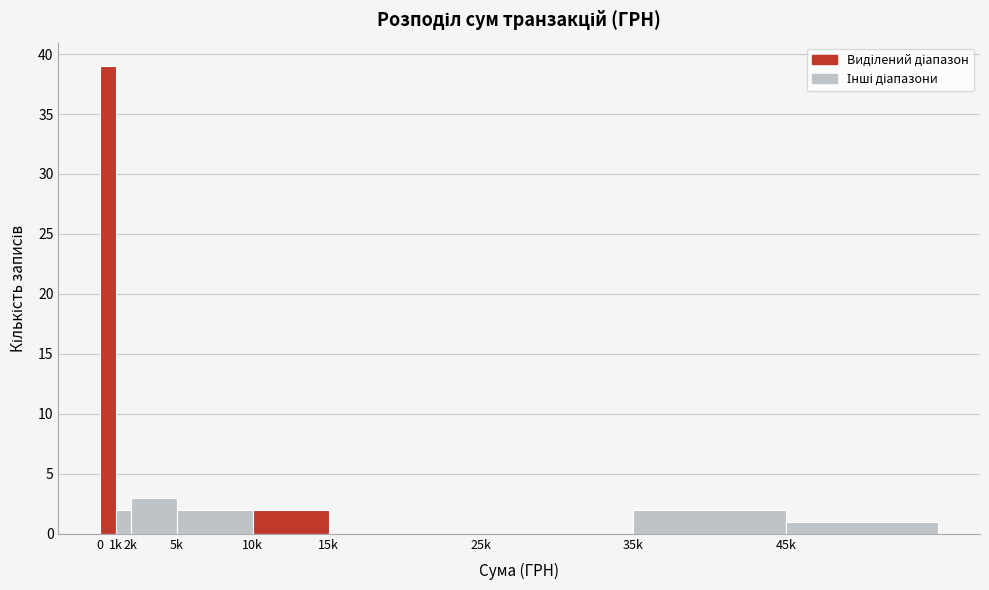

Reading right to left, list all the values displayed in this chart.

45k=1	35k=2	25k=0	15k=0	10k=2	5k=2	2k=3	1k=2	0=39